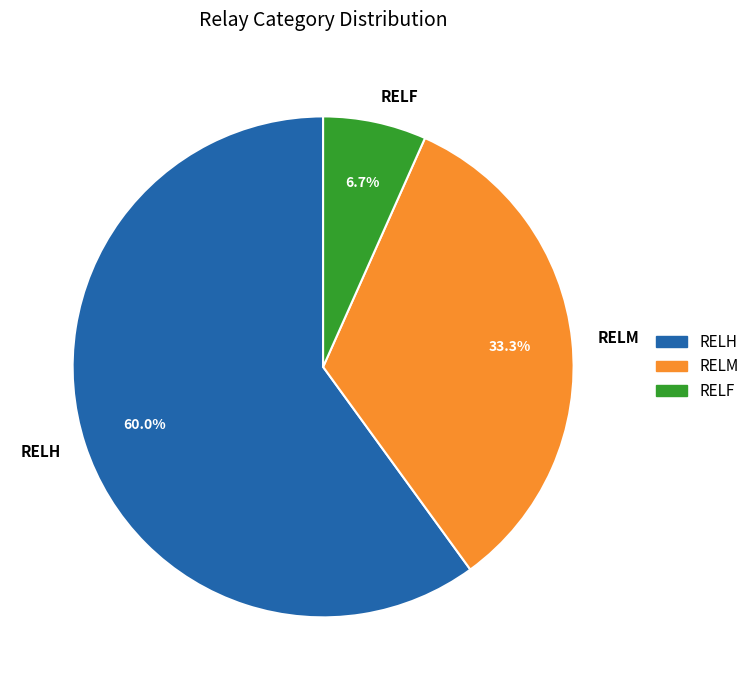

What is the smallest slice in the pie chart?

RELF